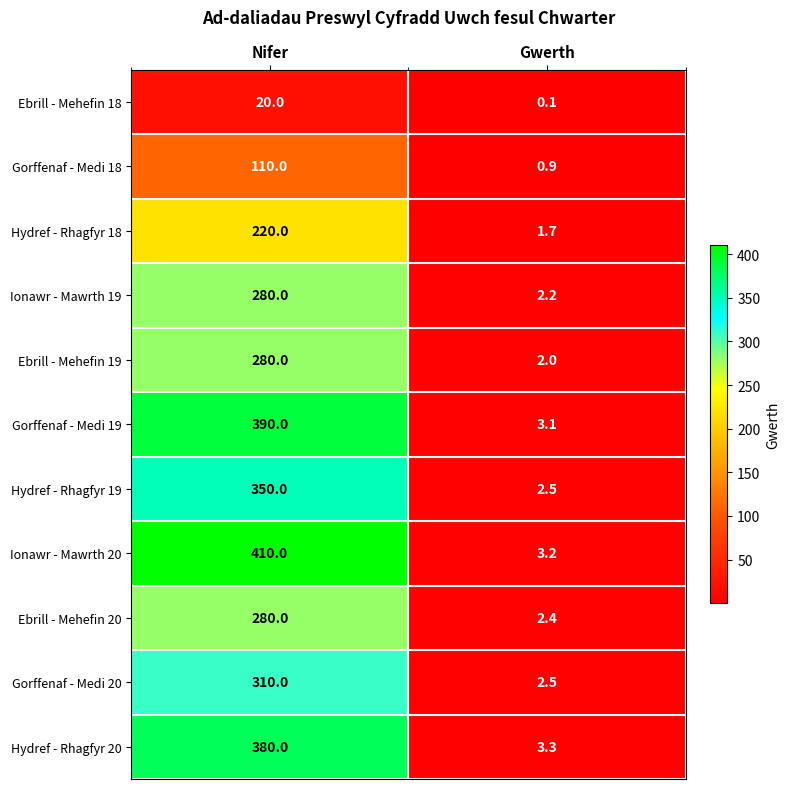

Reading right to left, list all the values displayed in this chart.

Ebrill - Mehefin 18: 0.1	20.0
Gorffenaf - Medi 18: 0.9	110.0
Hydref - Rhagfyr 18: 1.7	220.0
Ionawr - Mawrth 19: 2.2	280.0
Ebrill - Mehefin 19: 2.0	280.0
Gorffenaf - Medi 19: 3.1	390.0
Hydref - Rhagfyr 19: 2.5	350.0
Ionawr - Mawrth 20: 3.2	410.0
Ebrill - Mehefin 20: 2.4	280.0
Gorffenaf - Medi 20: 2.5	310.0
Hydref - Rhagfyr 20: 3.3	380.0